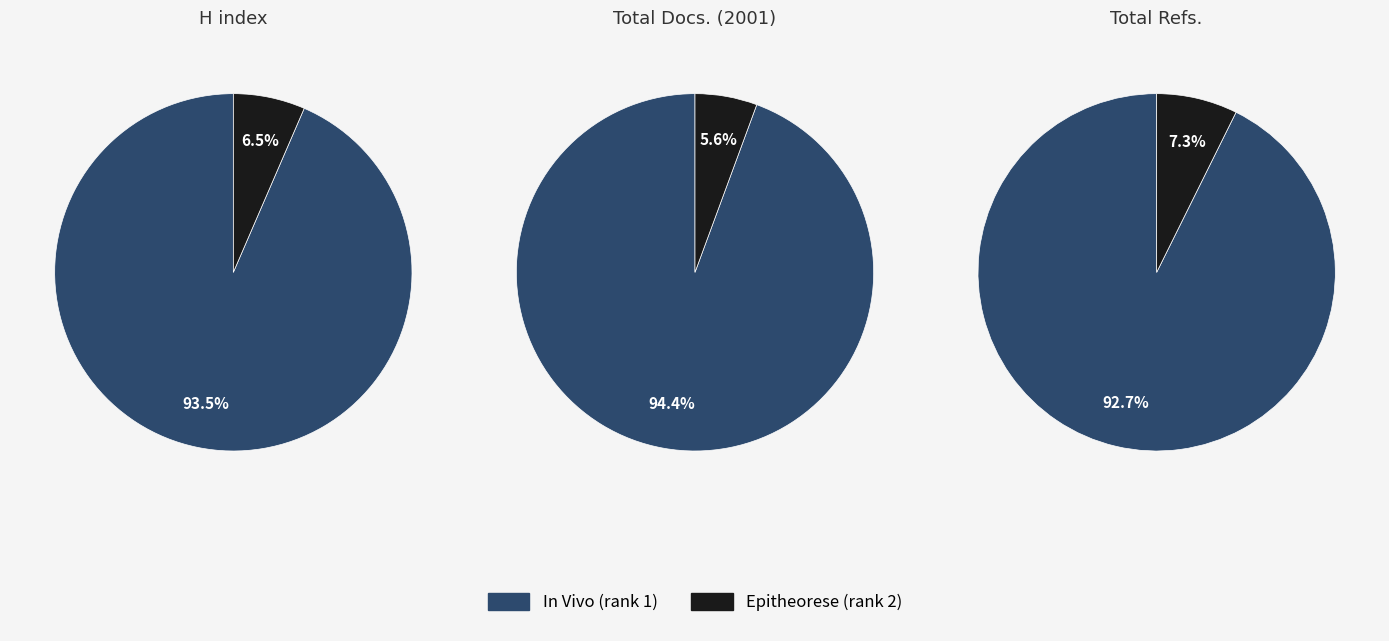

How many segments does this pie chart have?

2